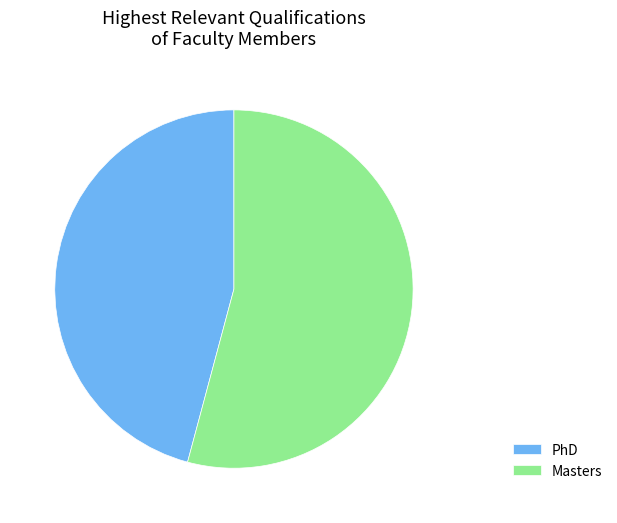

How many slices are in this pie chart?

2